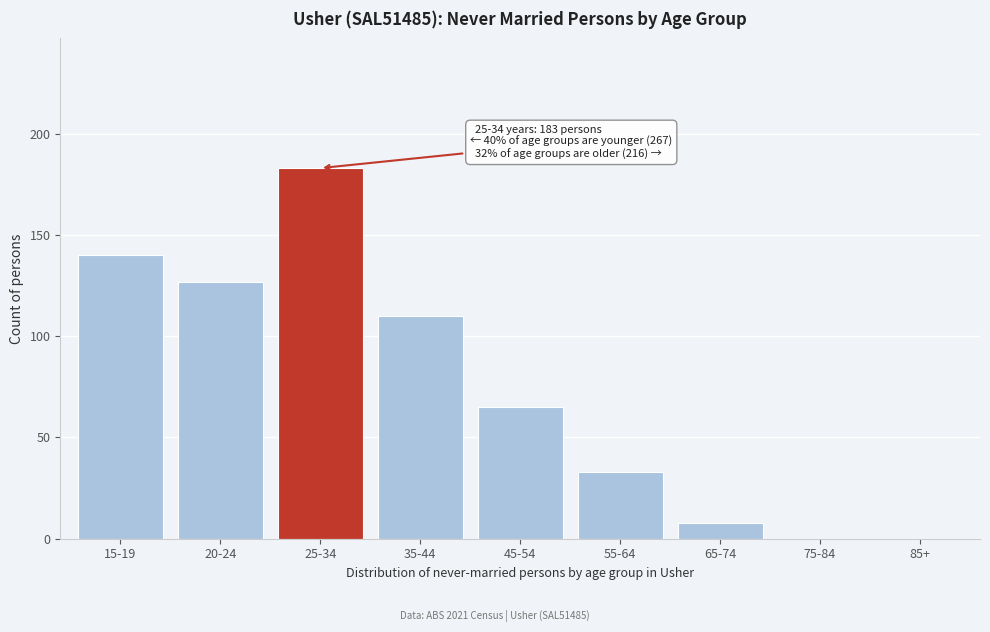

Reading right to left, what are all the values shown in this chart?

85+=0	75-84=0	65-74=8	55-64=33	45-54=65	35-44=110	25-34=183	20-24=127	15-19=140